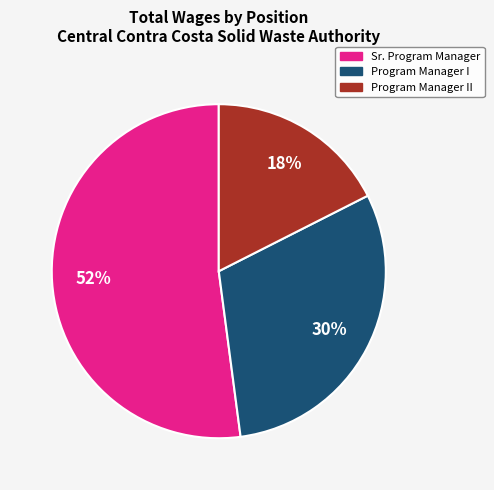

To the nearest percent, what is the average slice percentage?

33%